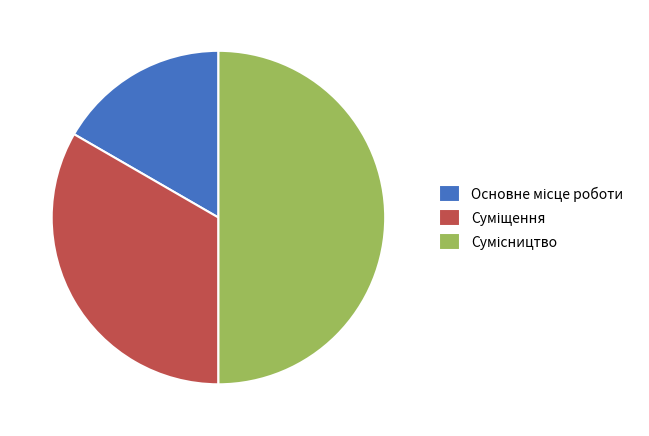

How many slices are in this pie chart?

3